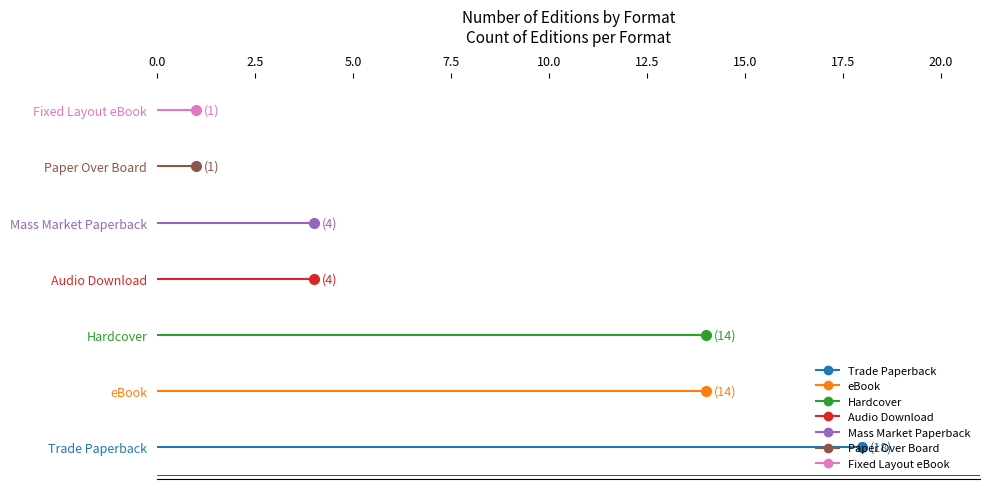

Approximately how many times larger is the value at Mass Market Paperback compared to Hardcover?

0.3